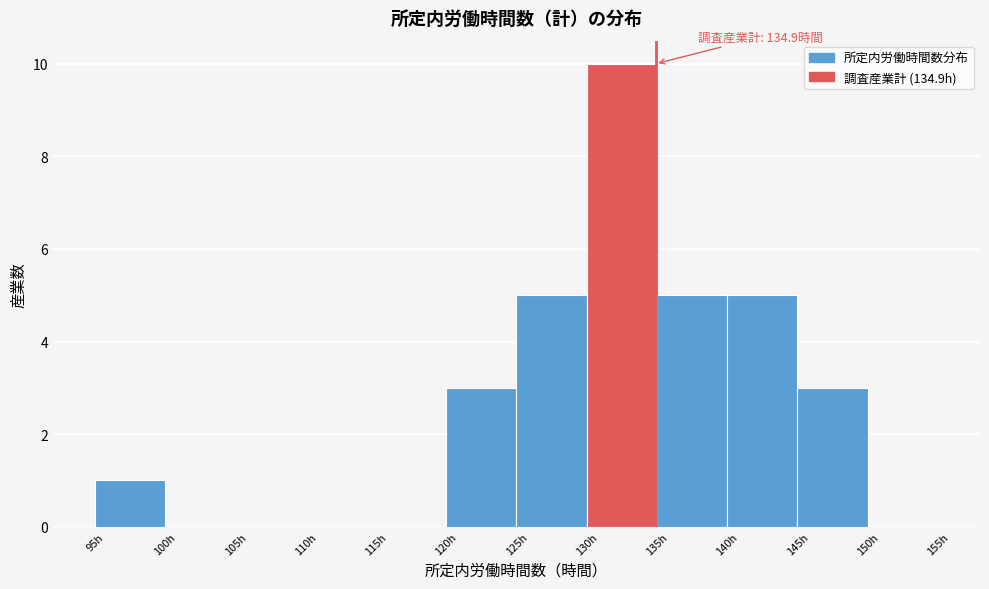

Which range on the x-axis has the tallest bar?

130 to 135